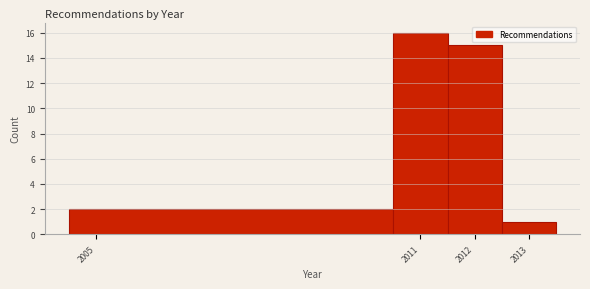

Reading left to right, transcribe this chart: for each bar, give the range it covers on the x-axis and its height. The values are not printed on the chart, so give them approximately, as read against the axis.

2004.5 to 2010.5: 2
2010.5 to 2011.5: 16
2011.5 to 2012.5: 15
2012.5 to 2013.5: 1